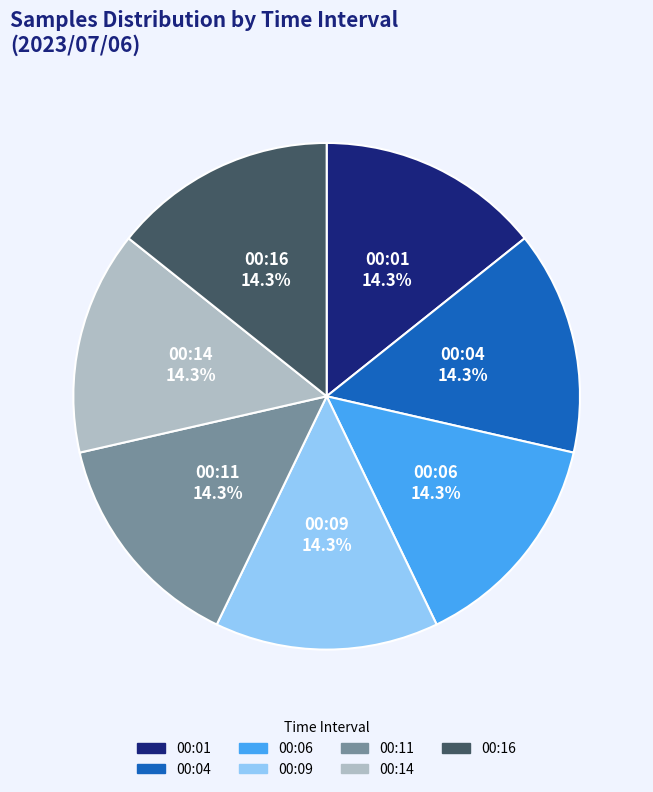

Is there any slice that represents more than half of the pie?

No